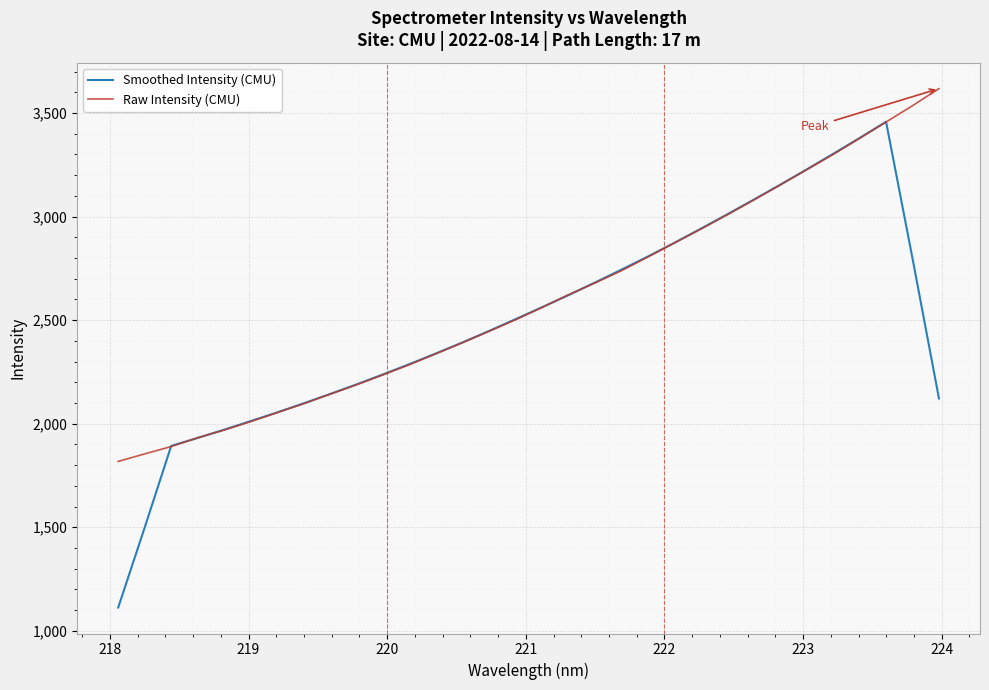

List the series in order of their peak value, highest first.

Raw Intensity (CMU), Smoothed Intensity (CMU)